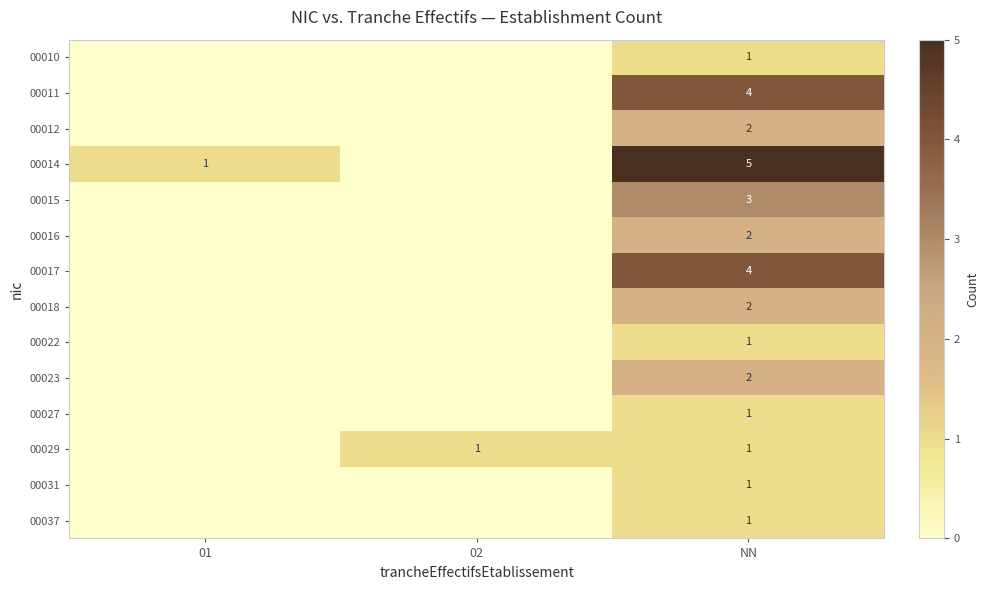

Between 02 and 01, which is larger?

02